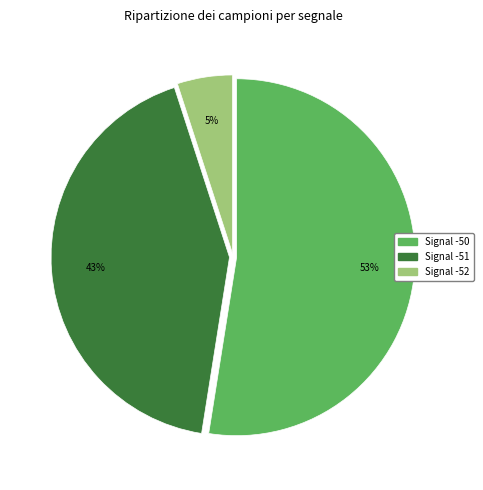

Does any single category account for the majority?

Yes